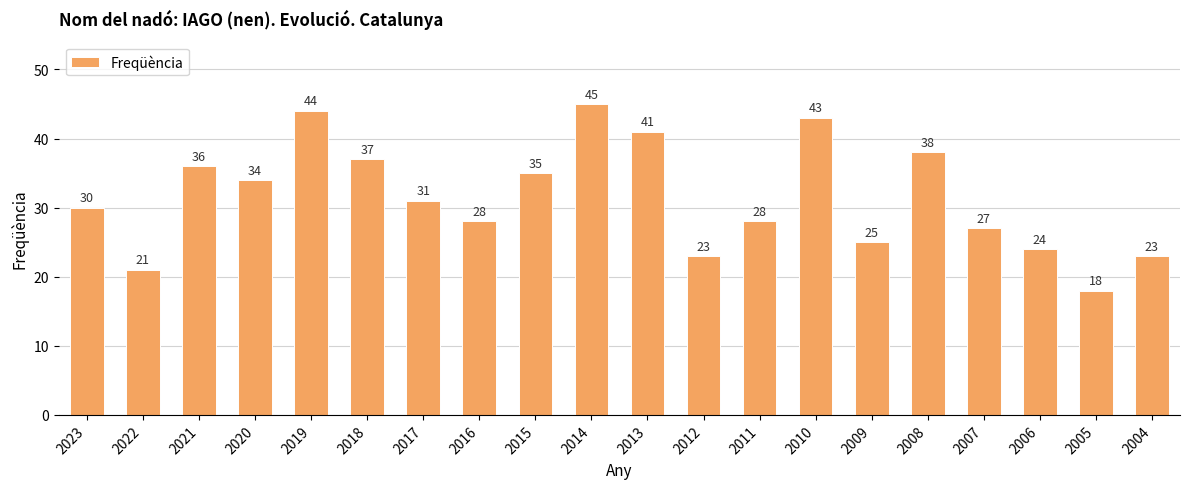

What is the difference between the second highest and second lowest values?

23